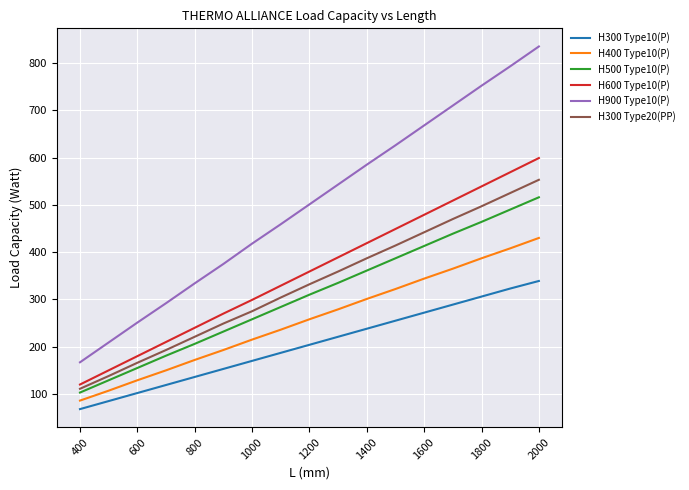

What is the smallest value displayed?

68